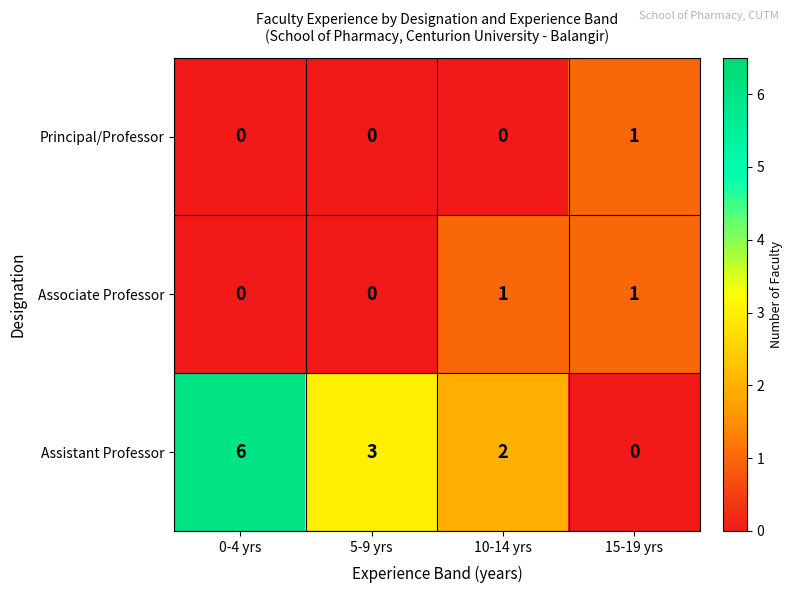

Which category has the highest value across all series?

0-4 yrs